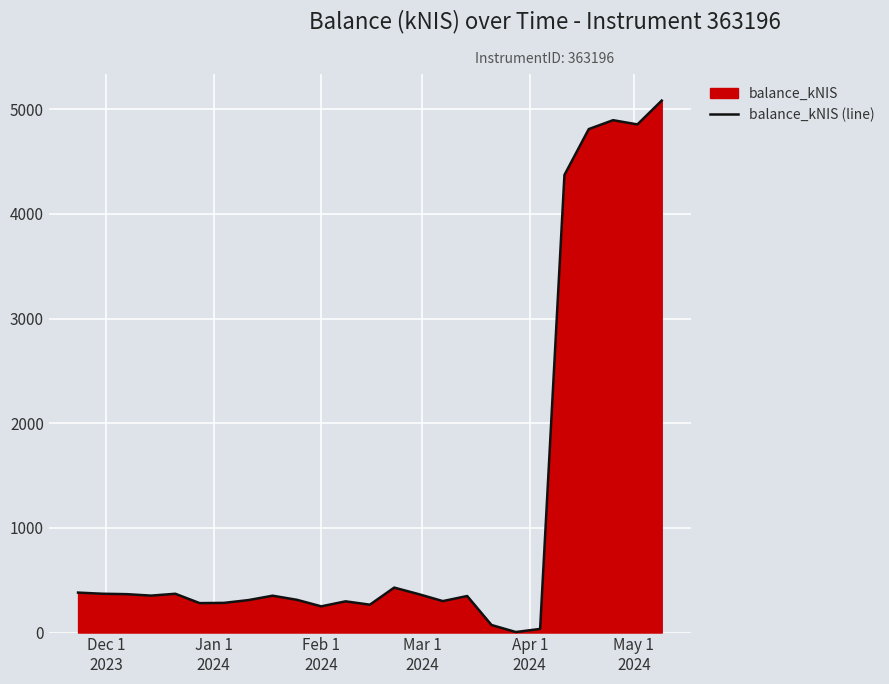

What is the greatest value displayed?

5081.7